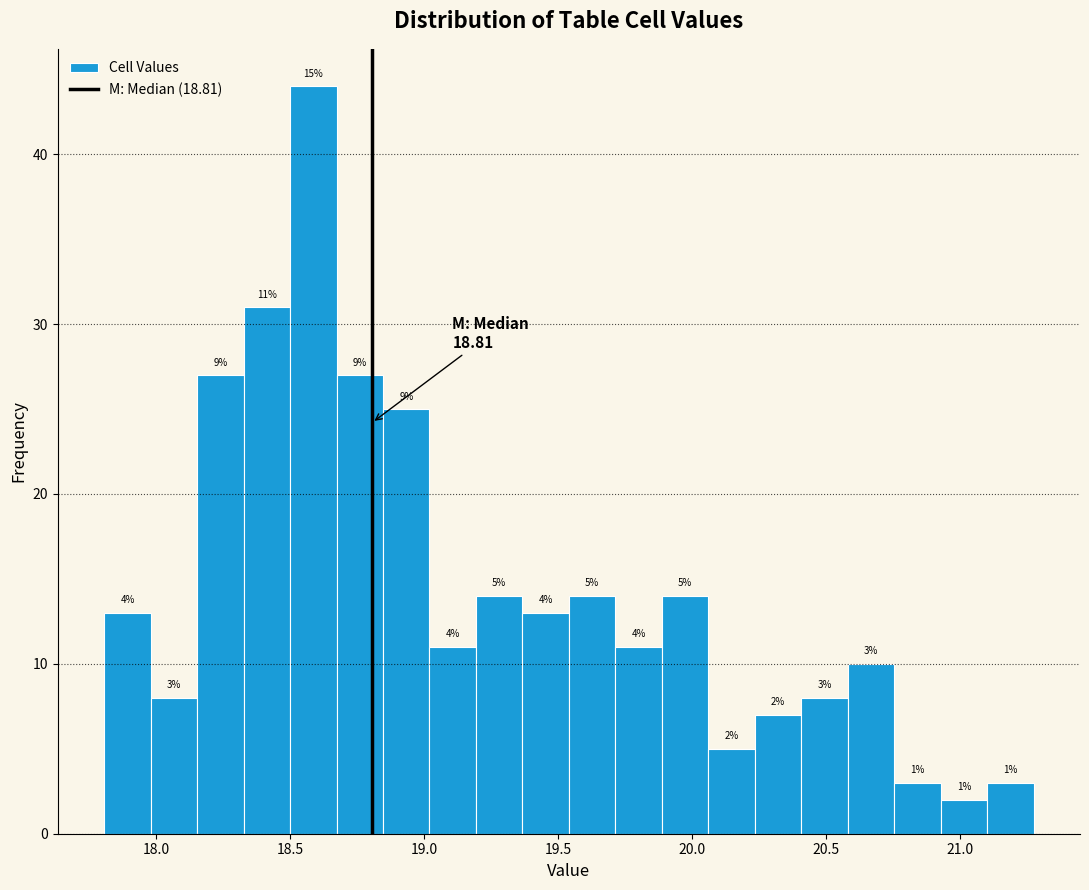

Around what value on the x-axis is the tallest bar? Give the approximate position of its centre, as read against the axis.

18.60